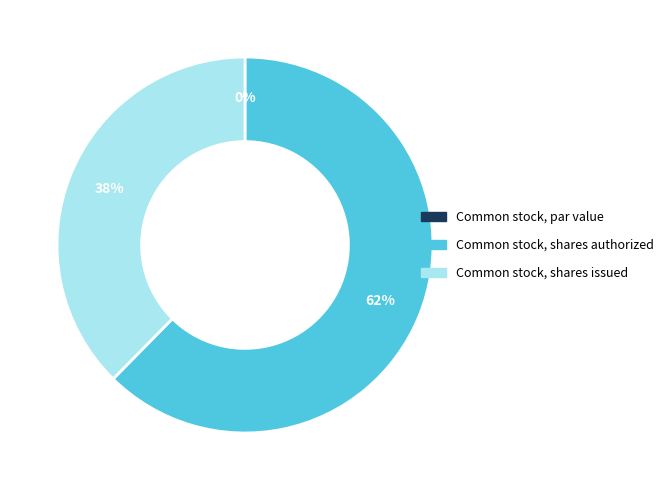

To the nearest percent, what is the difference between the largest and smallest slice percentages?

62%